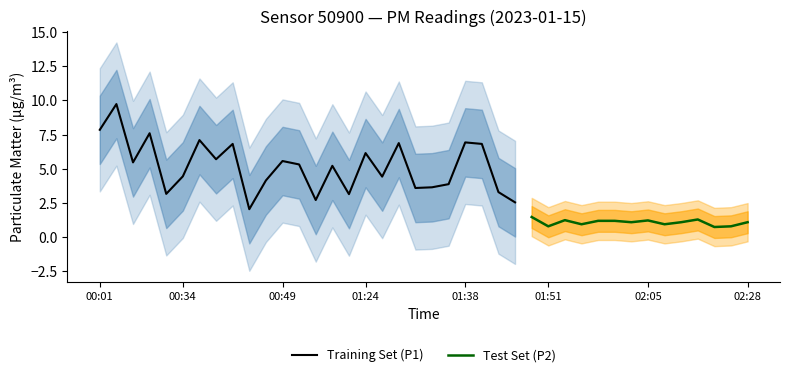

Which series has the largest range (max minus min)?

P1